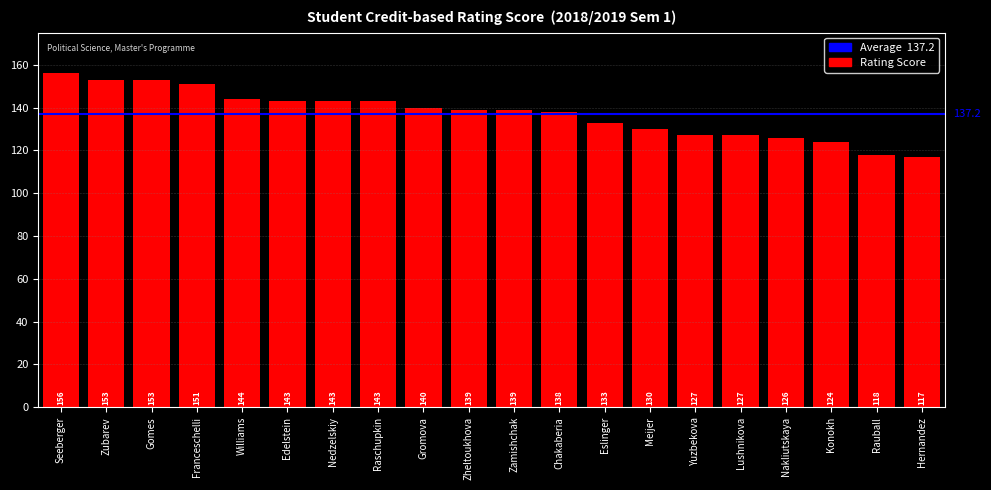

What is the difference between the second highest and second lowest values?

35